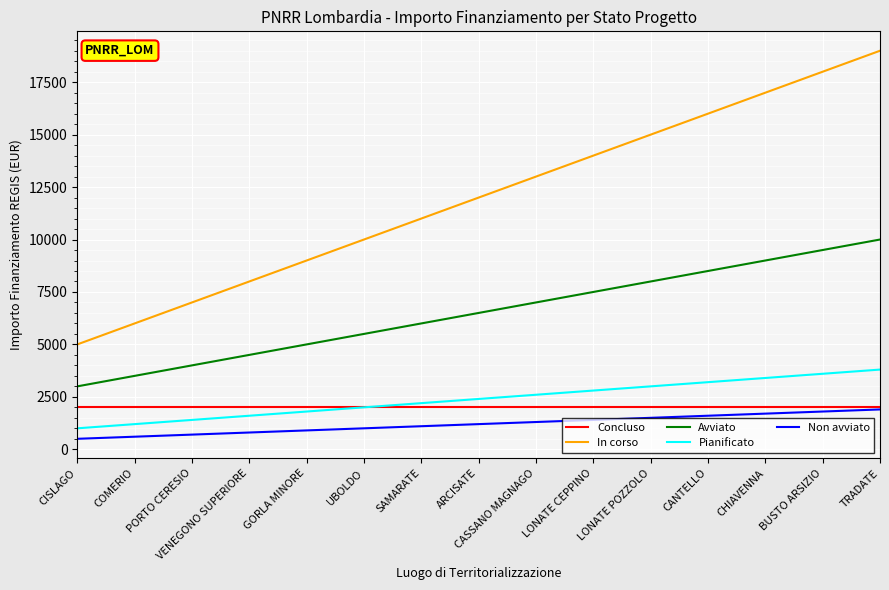

True or false: In corso and Concluso intersect in this chart.

False